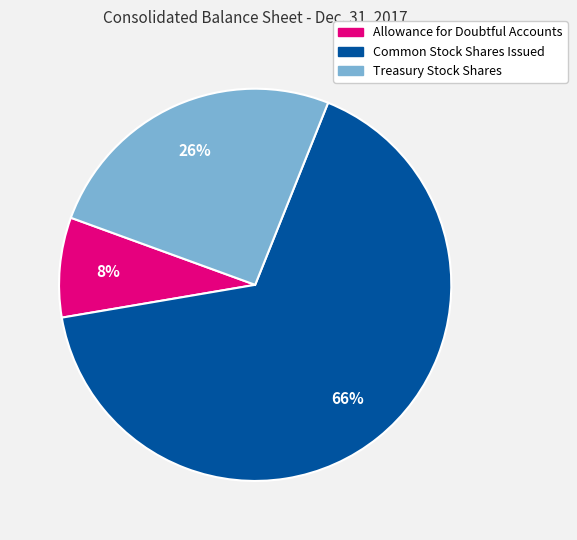

Is Treasury Stock Shares the majority of the pie?

No